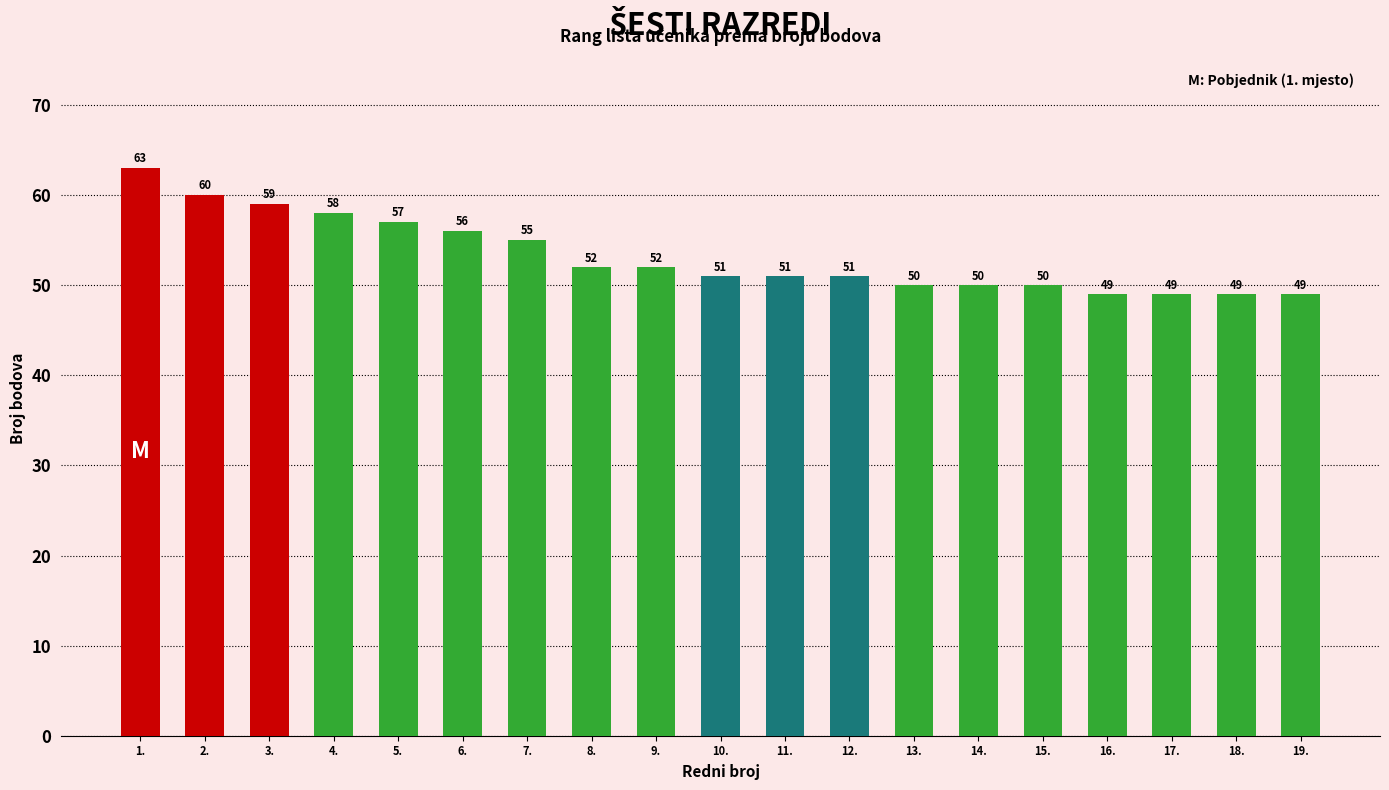

What position from the right is 4.?

16